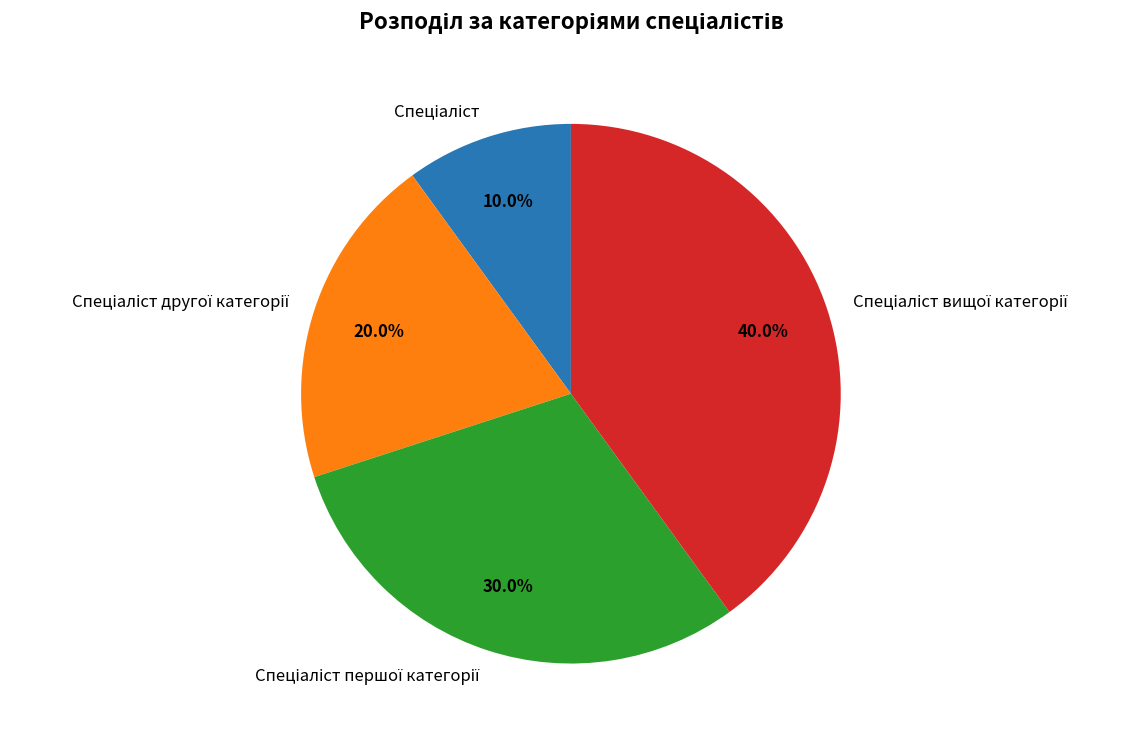

Is there a majority slice in this chart?

No